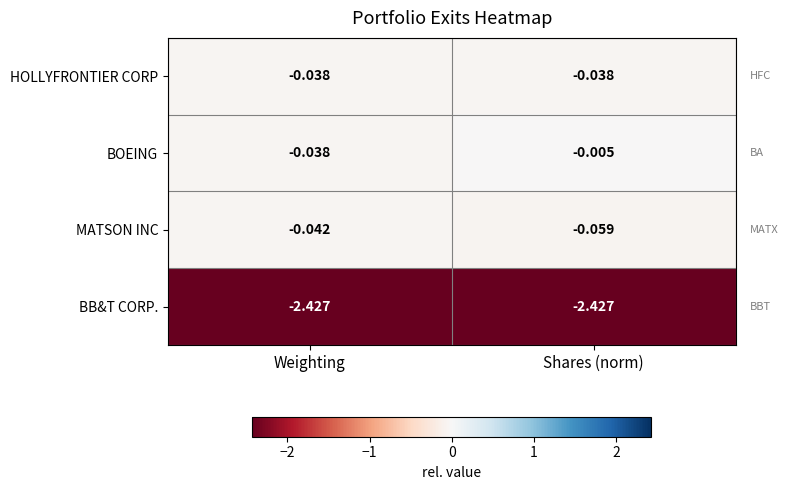

Rank the series by their maximum value, from lowest to highest.

BB&T CORP., MATSON INC, HOLLYFRONTIER CORP, BOEING